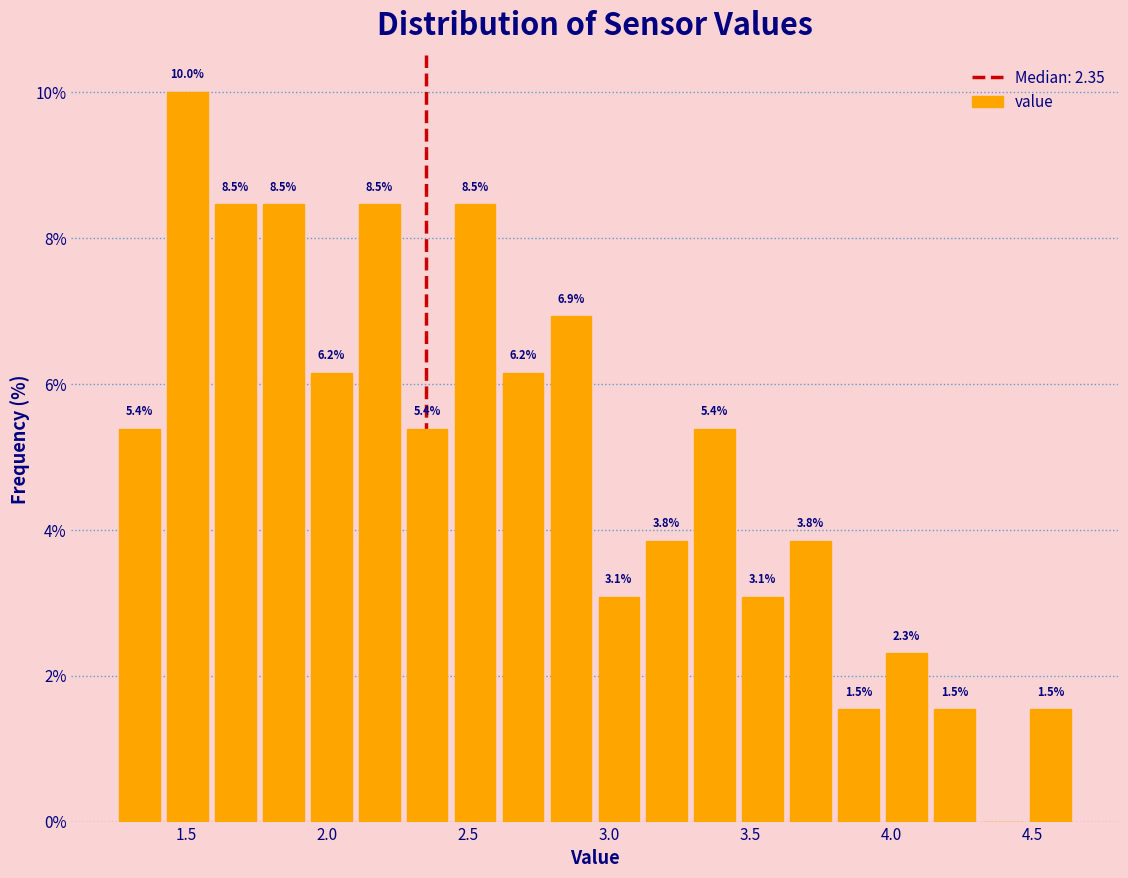

Around what value on the x-axis is the tallest bar? Give the approximate position of its centre, as read against the axis.

1.50